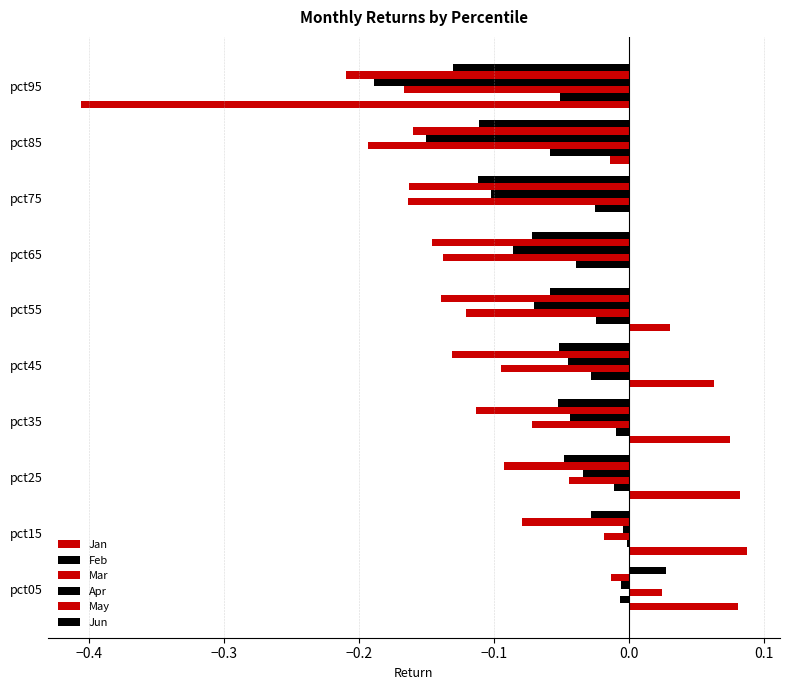

Which series has the largest total across all categories?

Jan